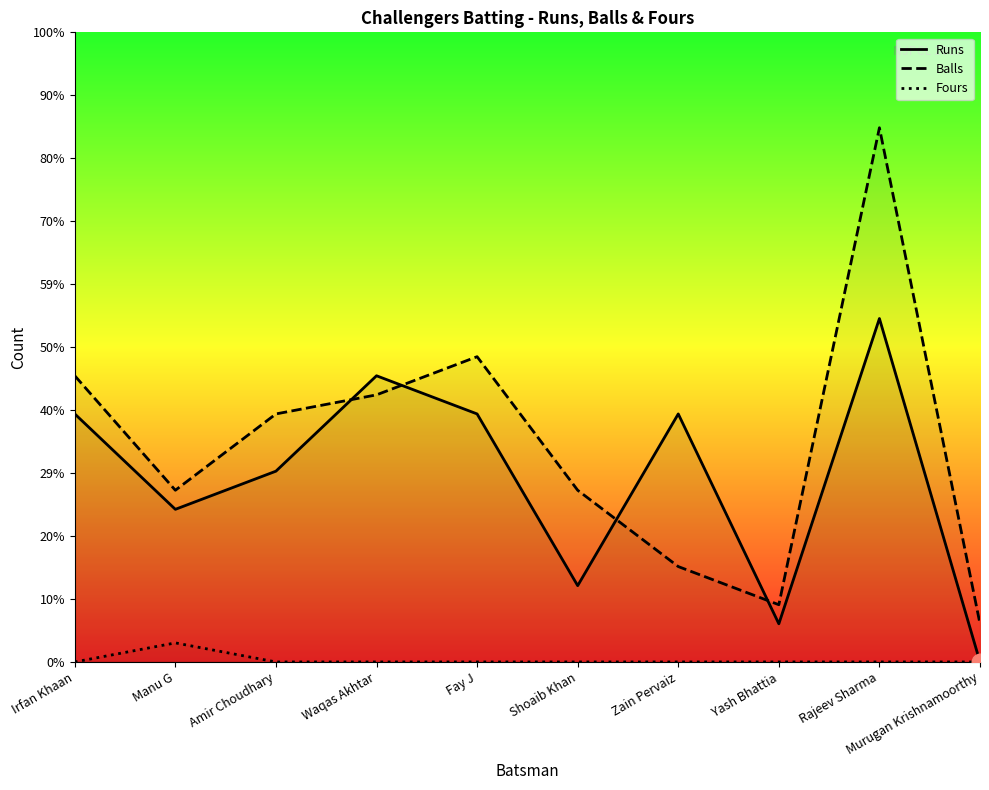

How many data points in Runs are less than 13?

5